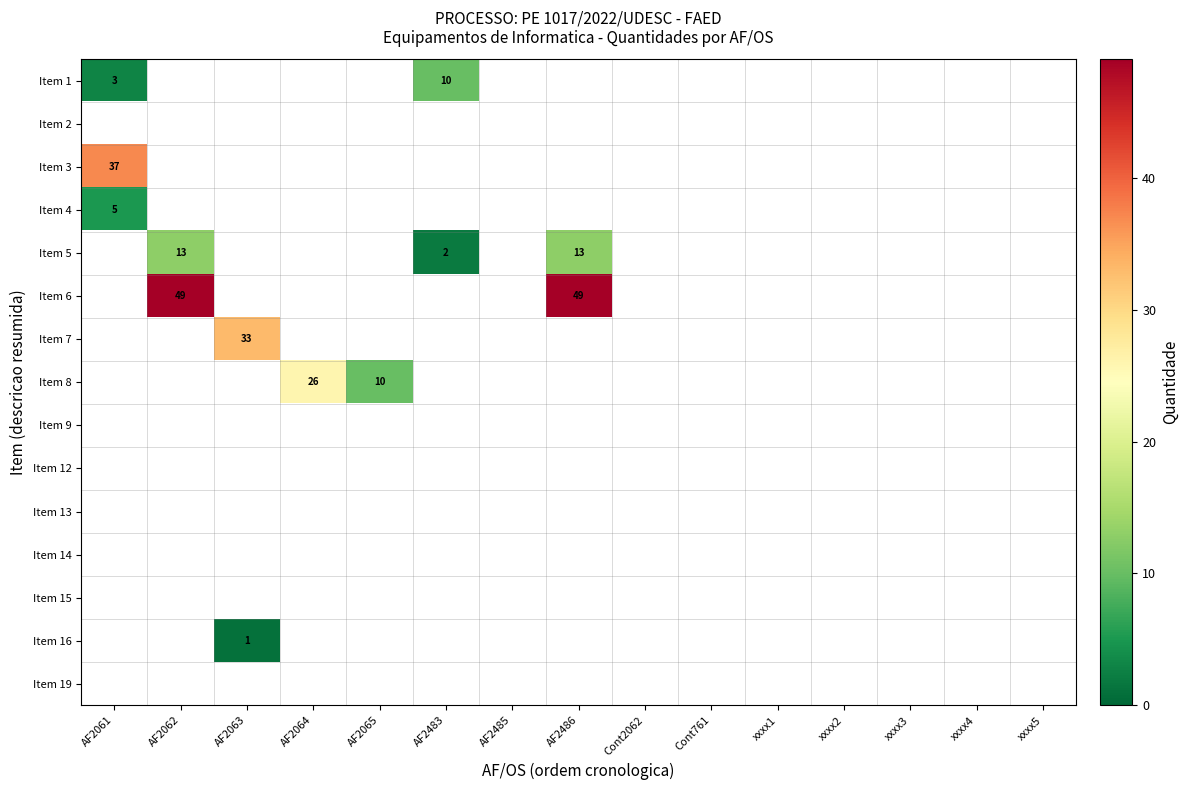

What value does the Item 8 series have at AF2064, to the nearest 5?

25